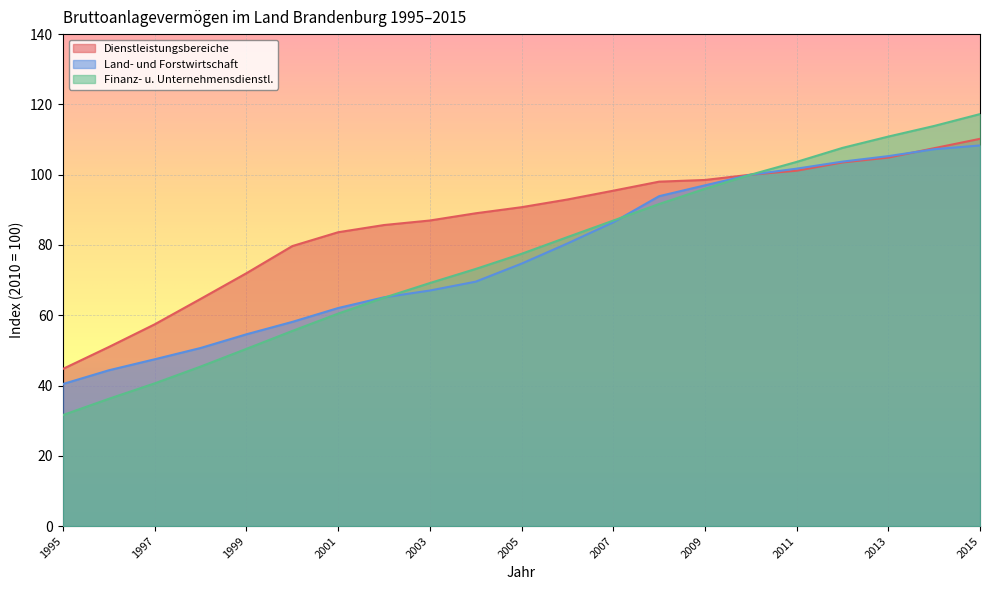

What is the total value across all series at 2011?

306.5